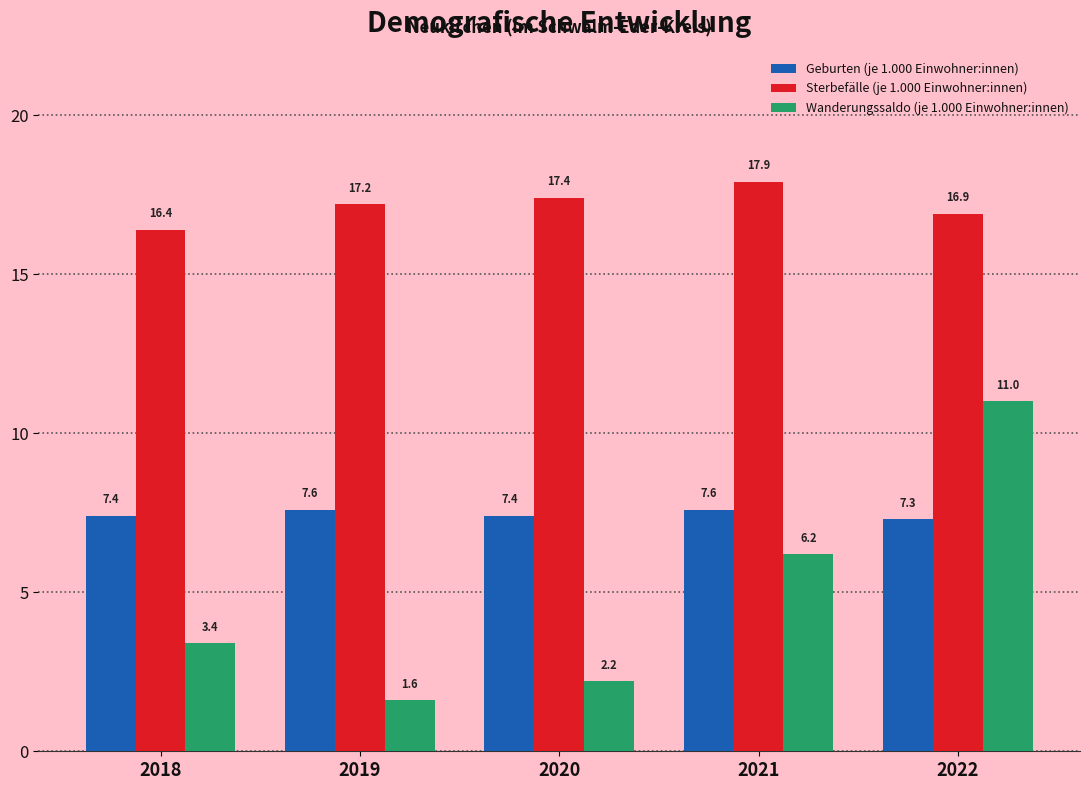

Is it true that Sterbefälle (je 1.000 Einwohner:innen) equals 16.4 at 2018?

True